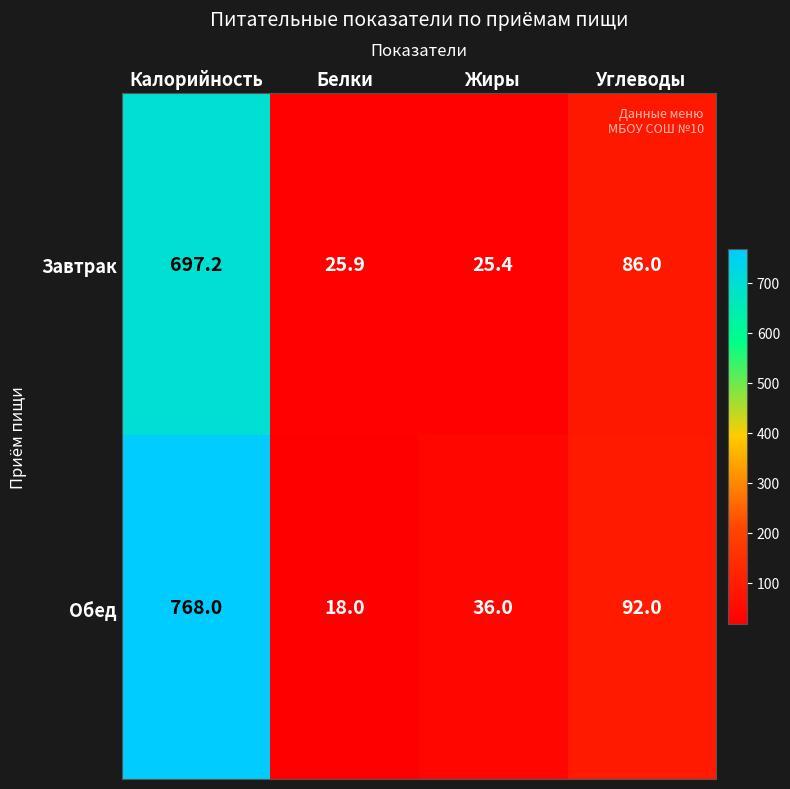

Is the value of Обед at Углеводы greater than the value of Завтрак at Белки?

Yes